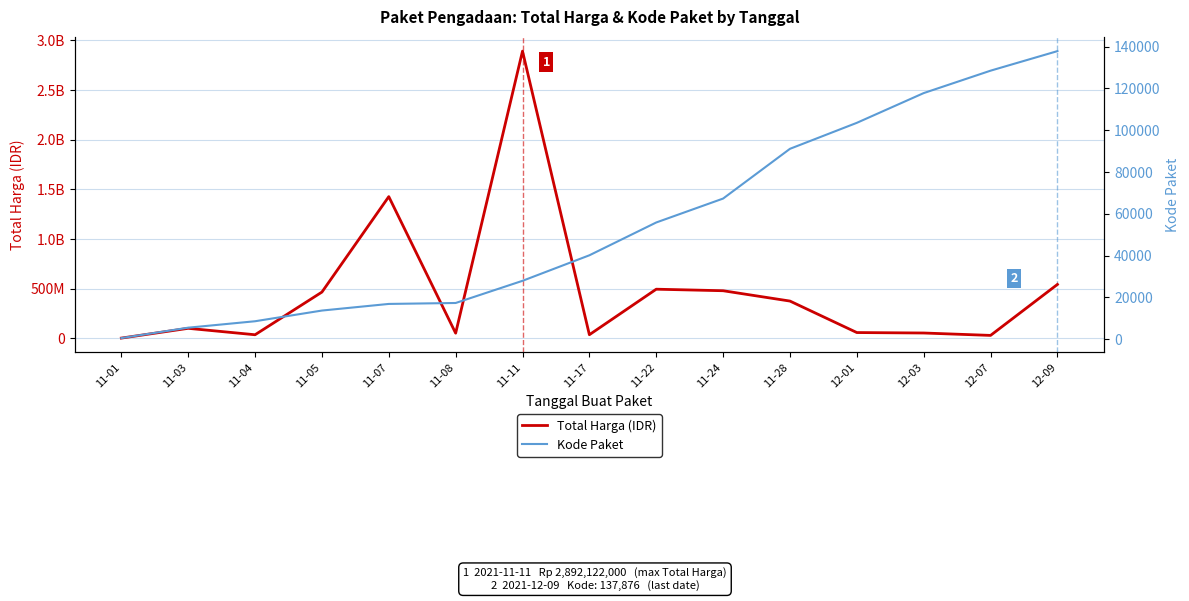

True or false: Total Harga (IDR) and Kode Paket intersect in this chart.

False